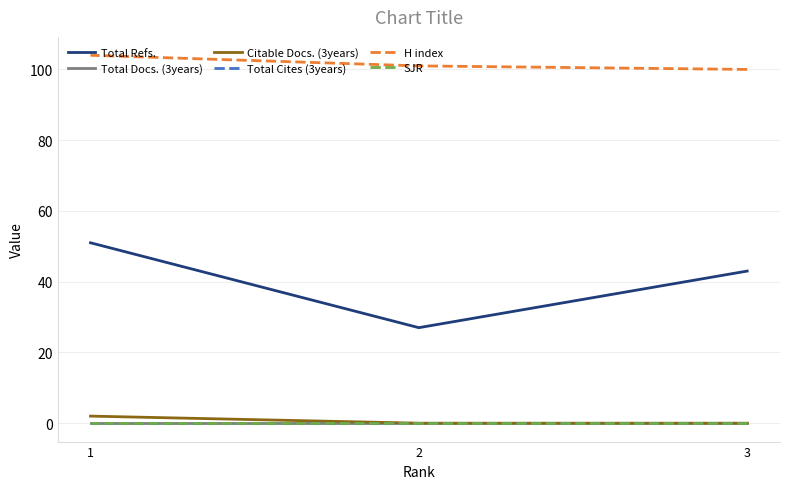

What is the difference between the maximum and minimum values in the Total Refs. series?

24